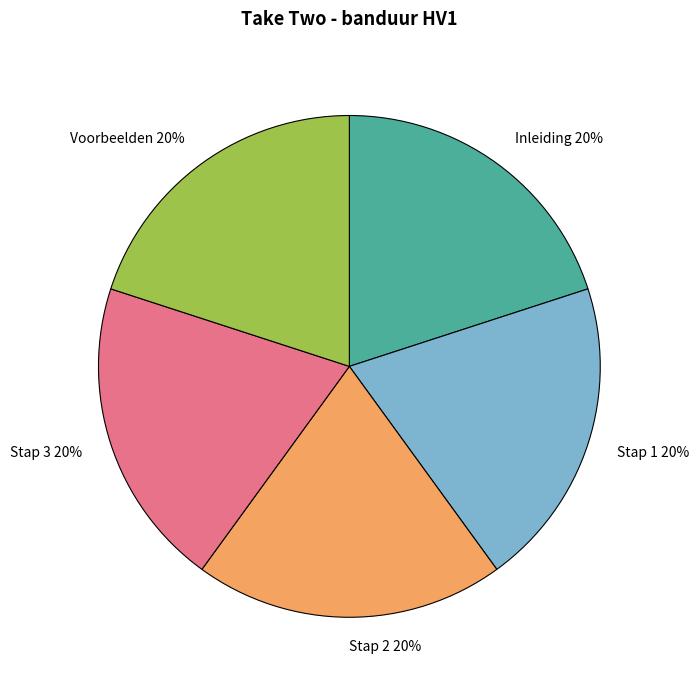

How many slices are in this pie chart?

5